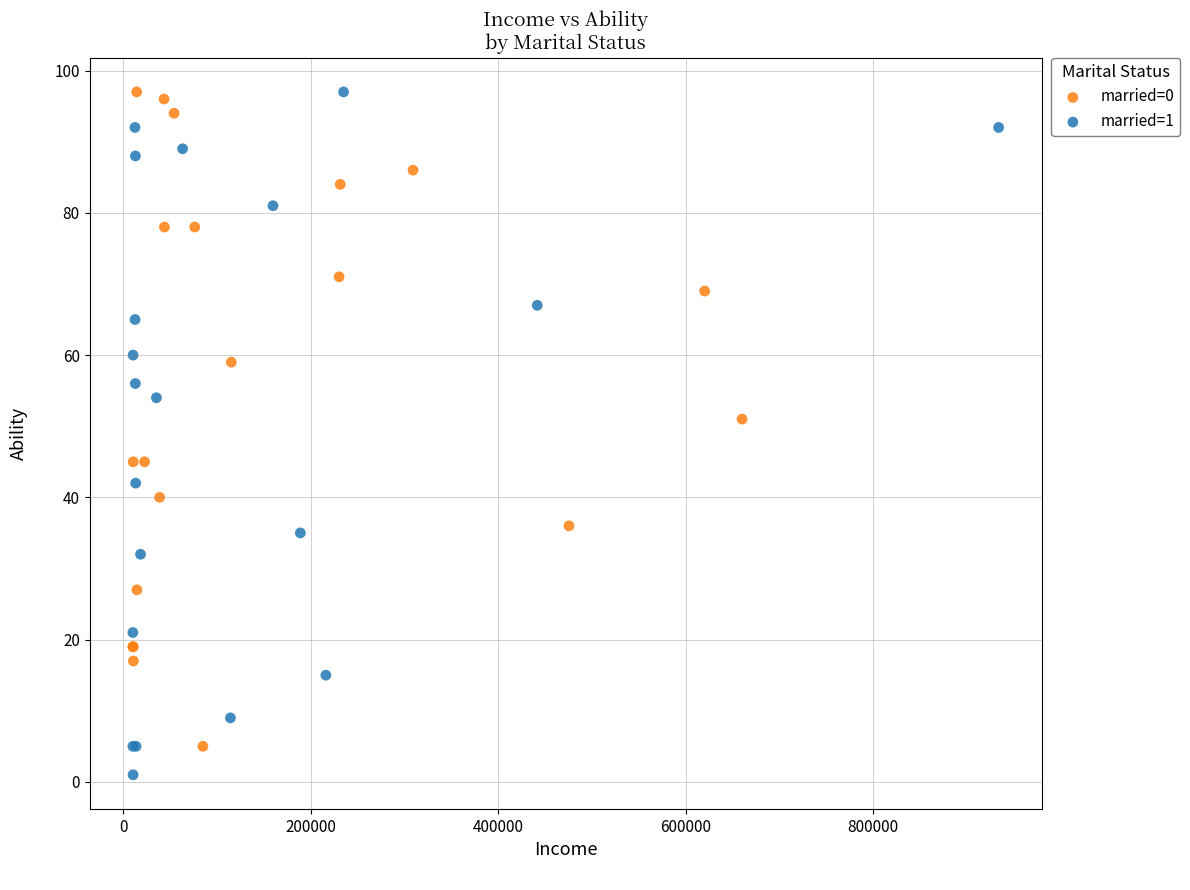

What are all the series names shown in the legend?

married=0, married=1